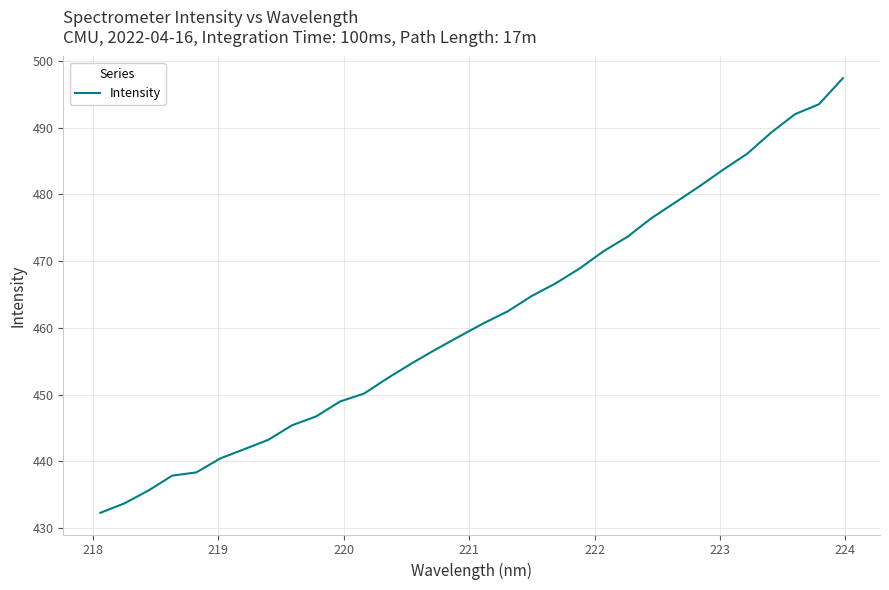

What is the difference between the maximum and minimum values?

65.1